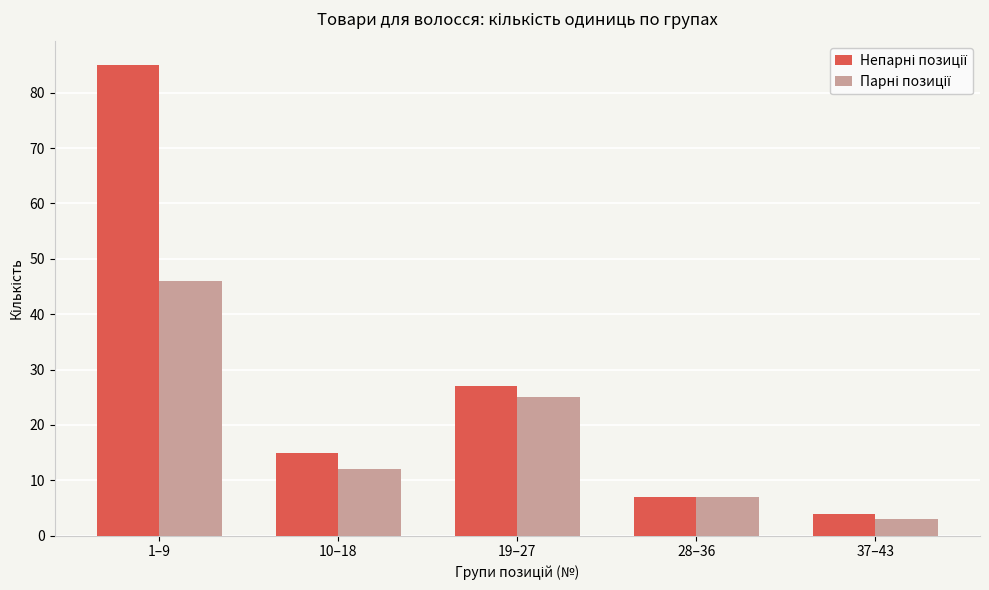

What is the spread (max minus min) of values at 10–18?

3